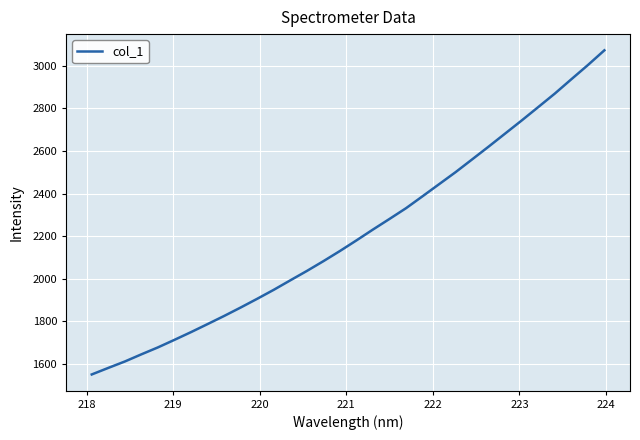

What is the minimum value shown in the chart?

1551.5